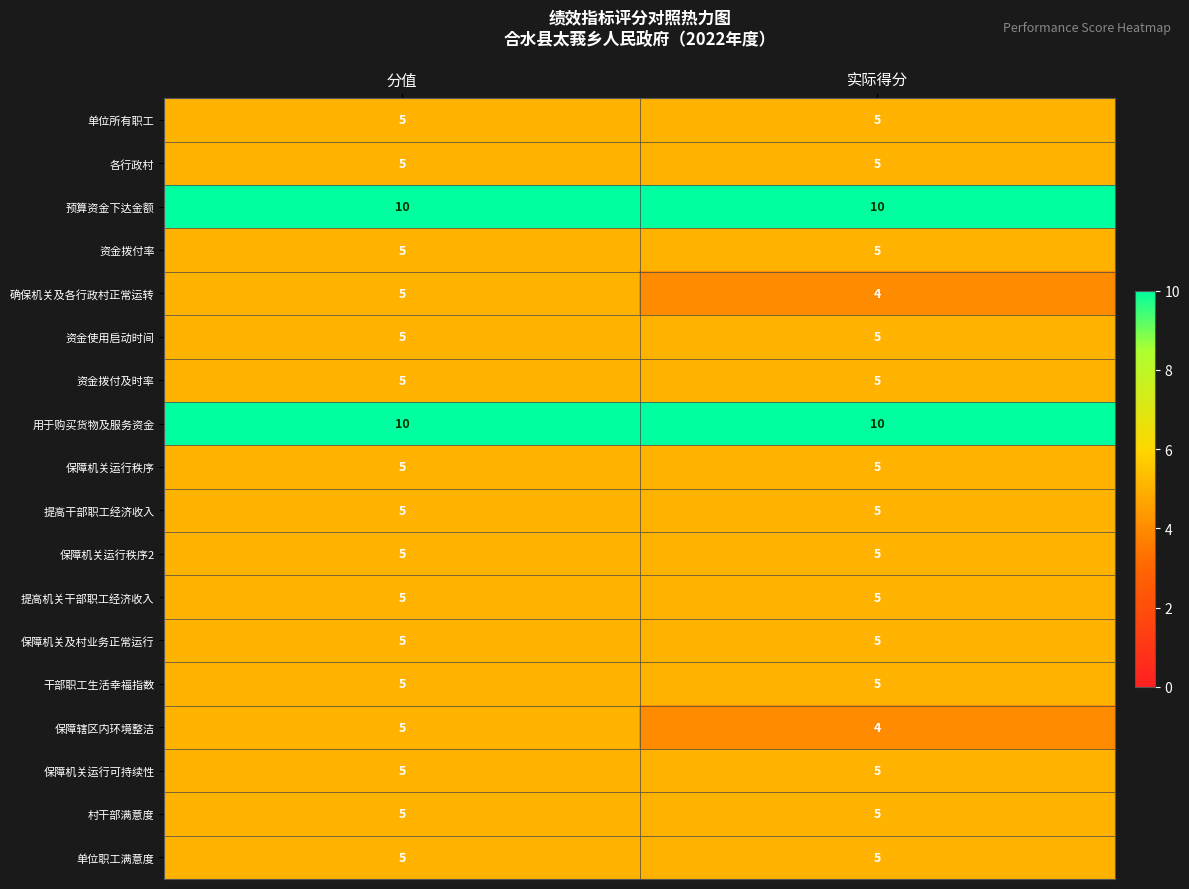

What is the difference between the highest and lowest values at 分值?

5